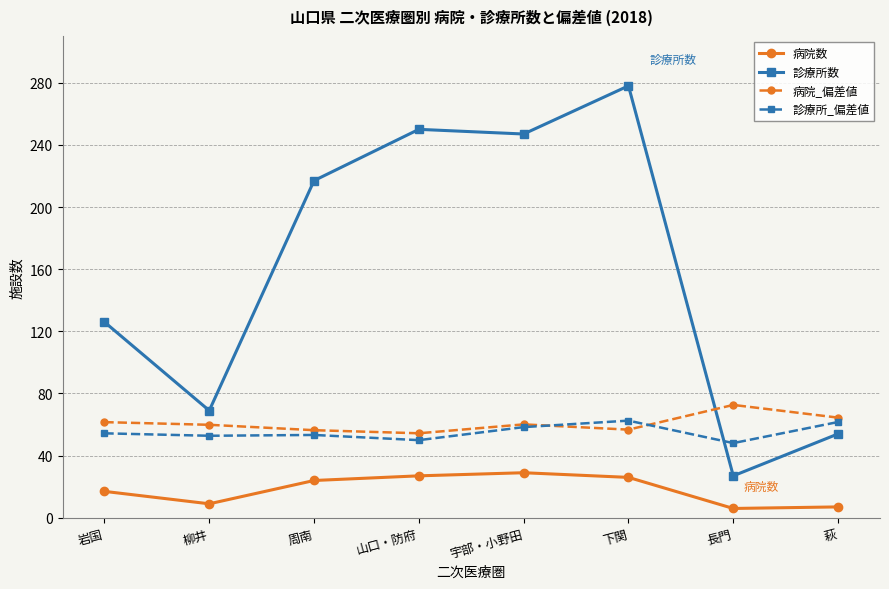

The 病院_偏差値 series shows 61.6 at 岩国. True or false?

True